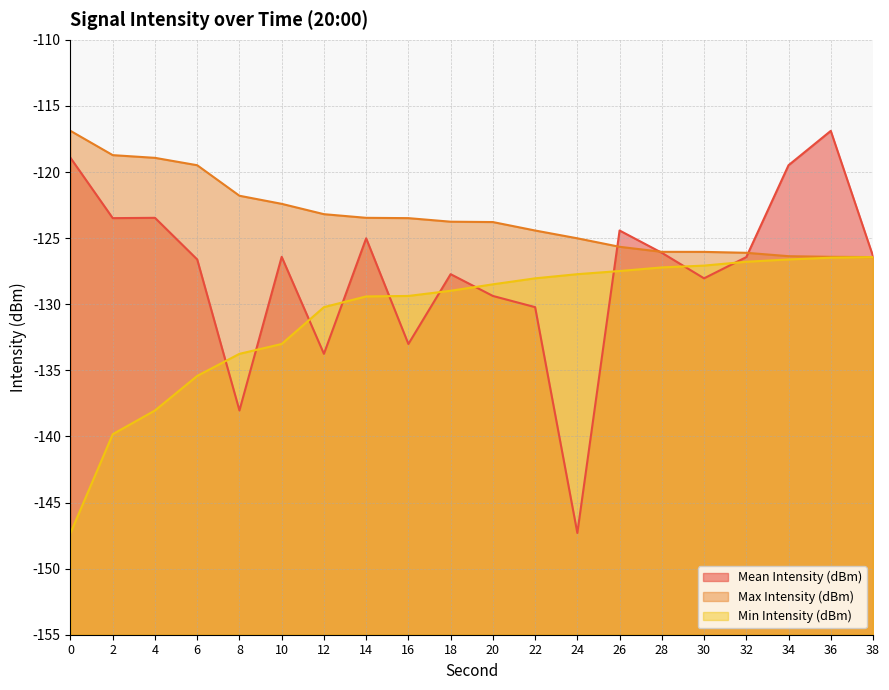

Reading right to left, list all the values displayed in this chart.

Mean Intensity (dBm): -126.4	-116.9	-119.5	-126.4	-128.0	-126.1	-124.4	-147.3	-130.2	-129.4	-127.7	-133.0	-125.0	-133.8	-126.4	-138.0	-126.6	-123.5	-123.5	-118.9
Max Intensity (dBm): -126.4	-126.4	-126.4	-126.1	-126.0	-126.0	-125.7	-125.0	-124.4	-123.8	-123.8	-123.5	-123.5	-123.2	-122.4	-121.8	-119.5	-118.9	-118.7	-116.9
Min Intensity (dBm): -126.4	-126.5	-126.6	-126.8	-127.1	-127.2	-127.5	-127.7	-128.0	-128.5	-129.0	-129.4	-129.4	-130.2	-133.0	-133.8	-135.4	-138.0	-139.8	-147.3